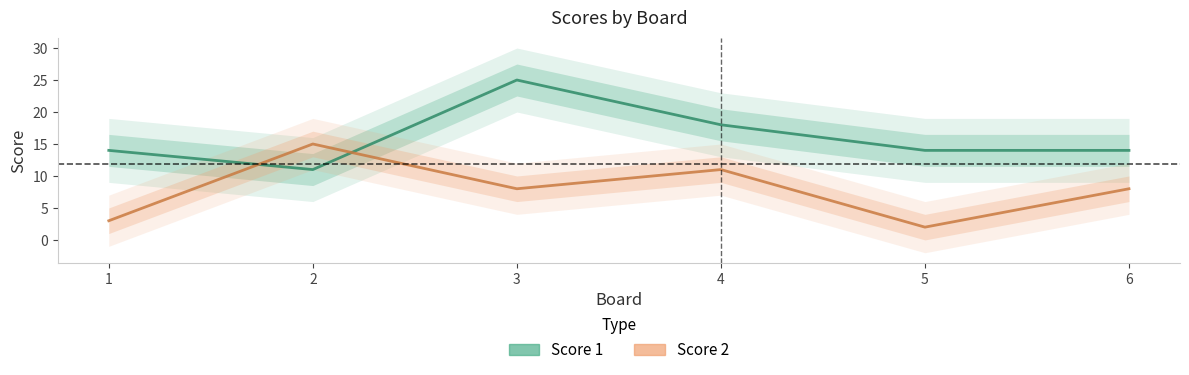

At how many categories does at least one series exceed 7?

6